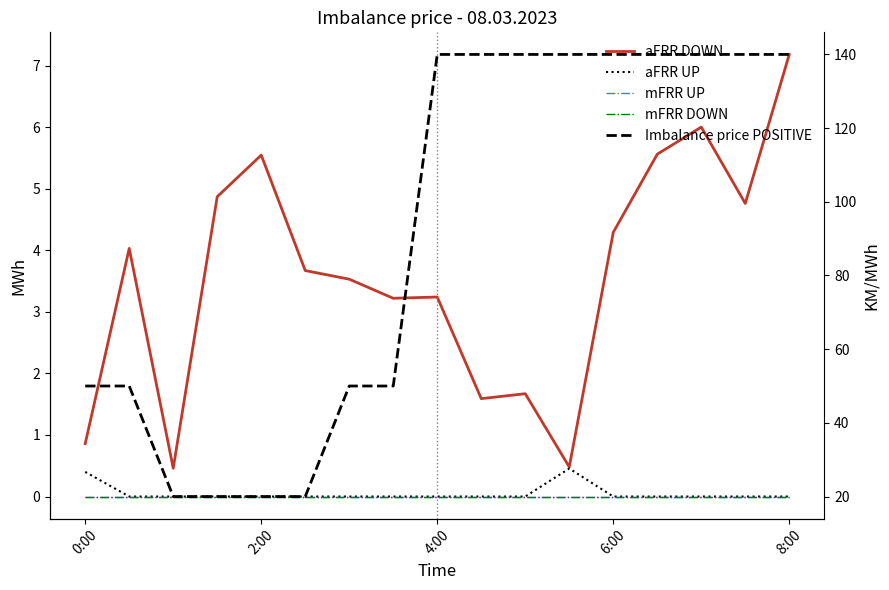

Which category has the highest value across all series?

4:00